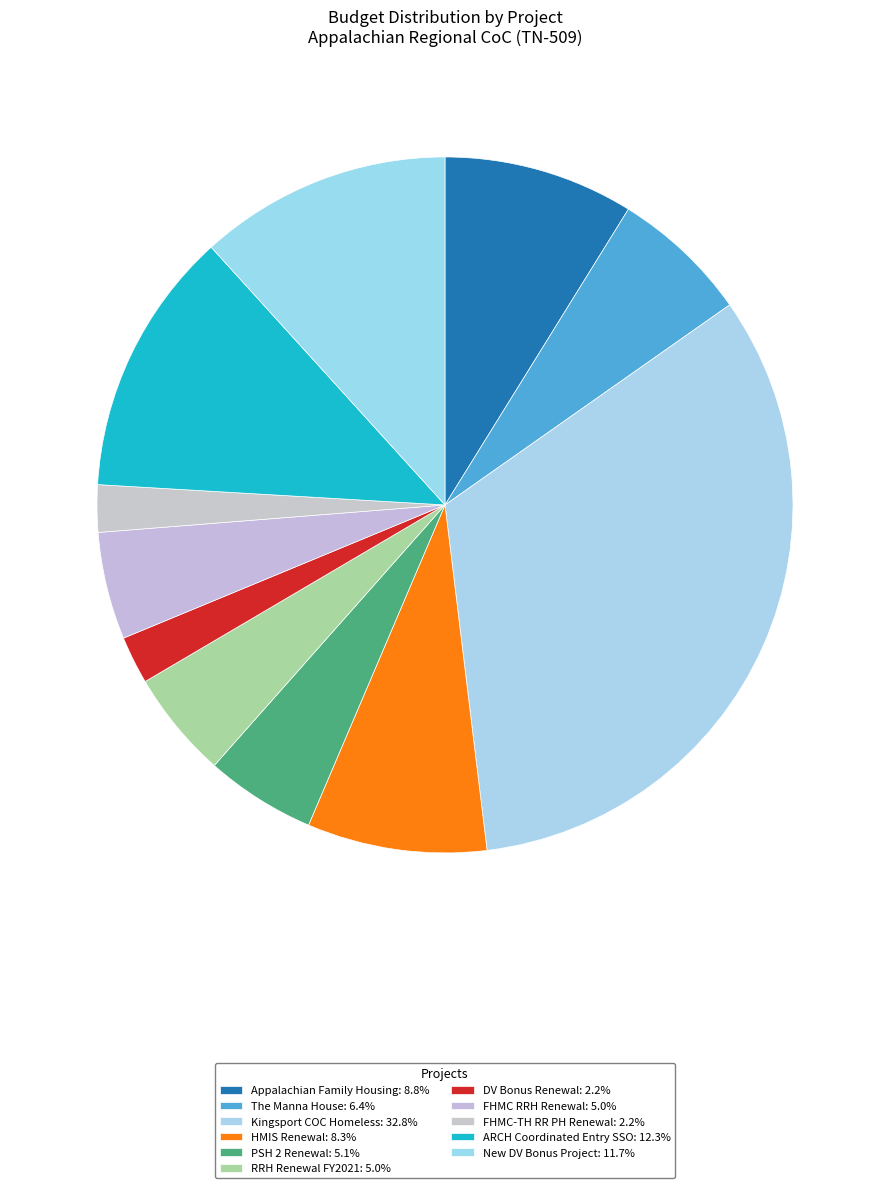

To the nearest percent, what portion does DV Bonus Renewal represent?

2%